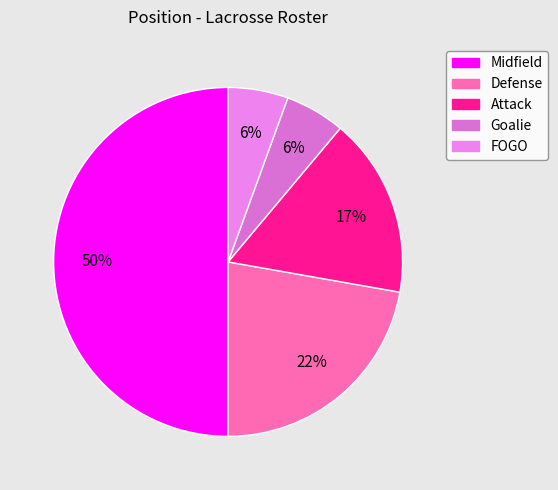

Rank the categories by value from lowest to highest.

Goalie, FOGO, Attack, Defense, Midfield